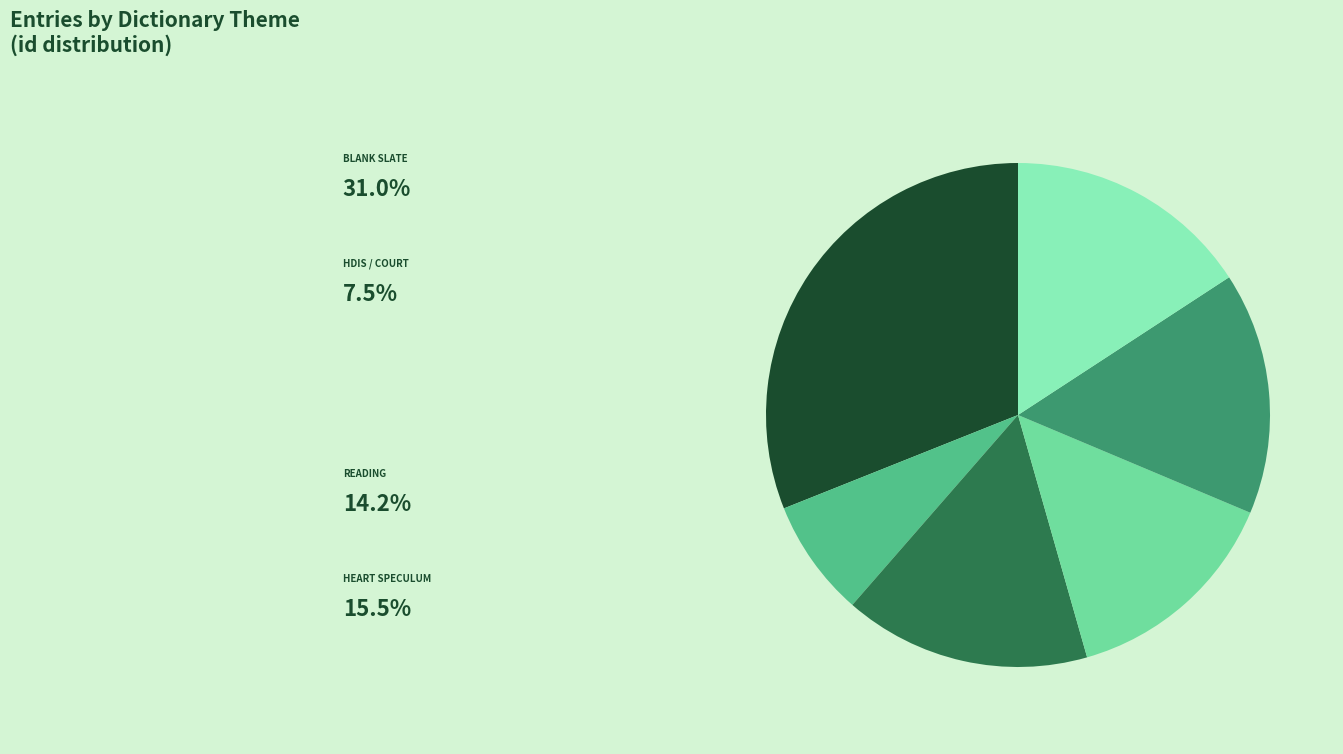

Does any single category account for the majority?

No